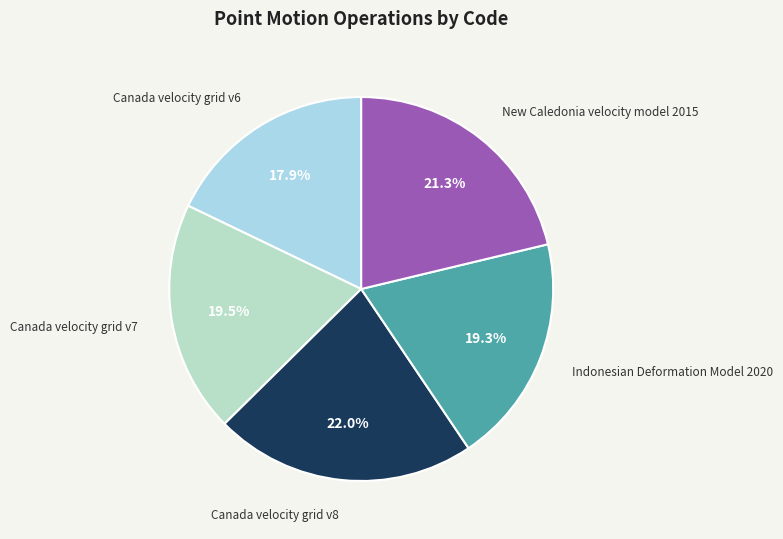

Does any single category account for the majority?

No